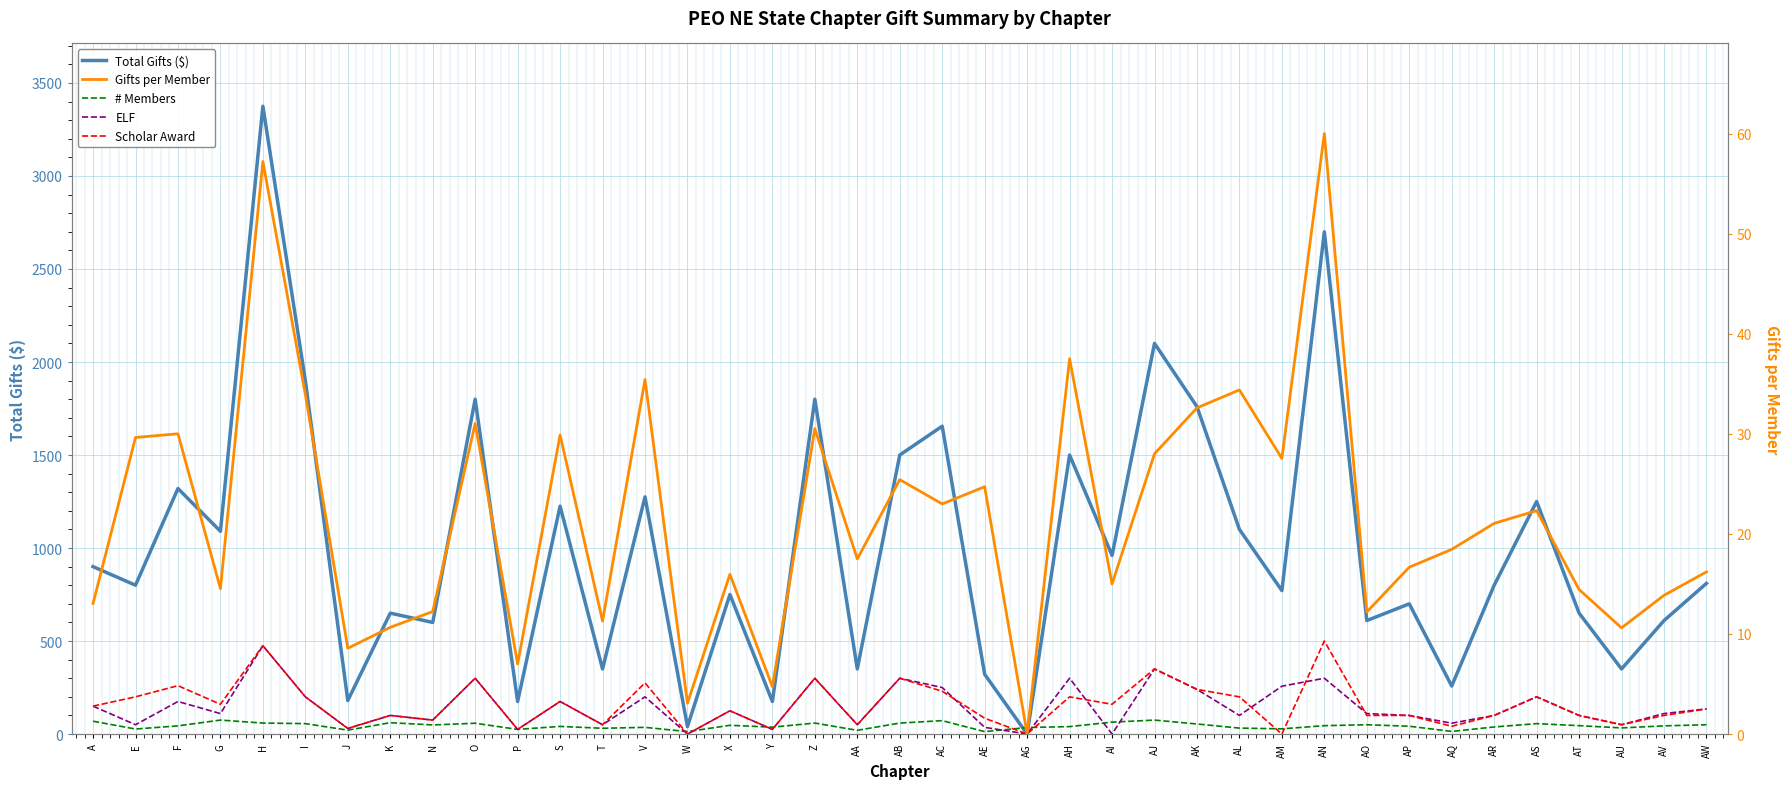

At which category does Scholar Award reach its first local peak?

F